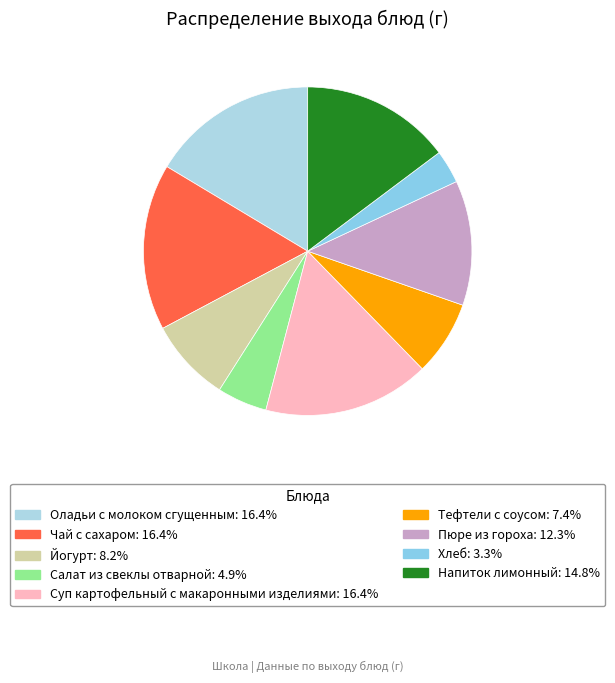

The Суп картофельный с макаронными изделиями slice represents 28% of the pie. True or false?

False